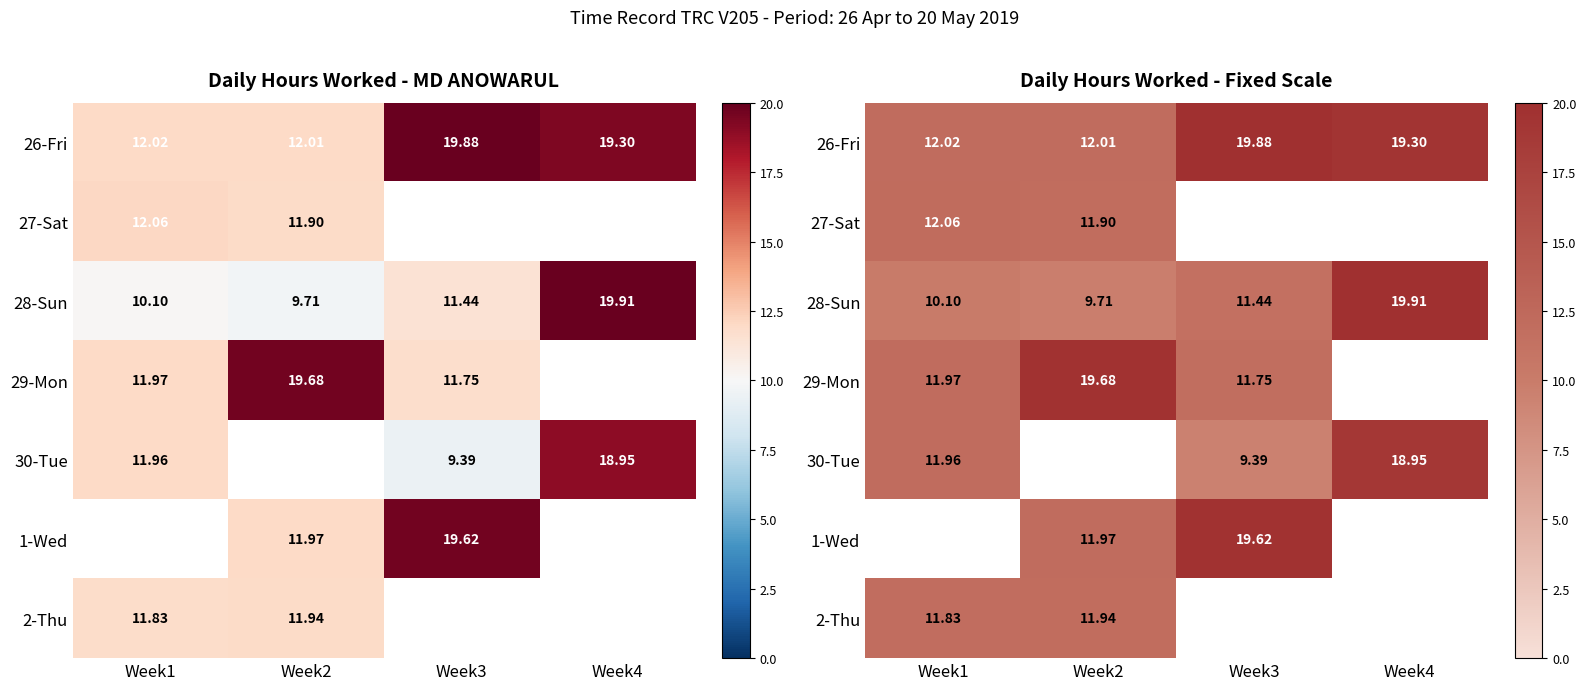

How many data points in 30-Tue are above 9?

3